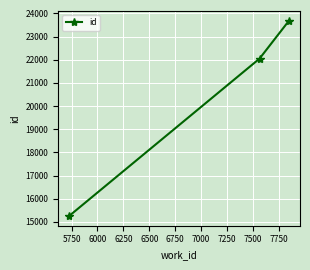

What is the value of the 1st point from the left?

15260